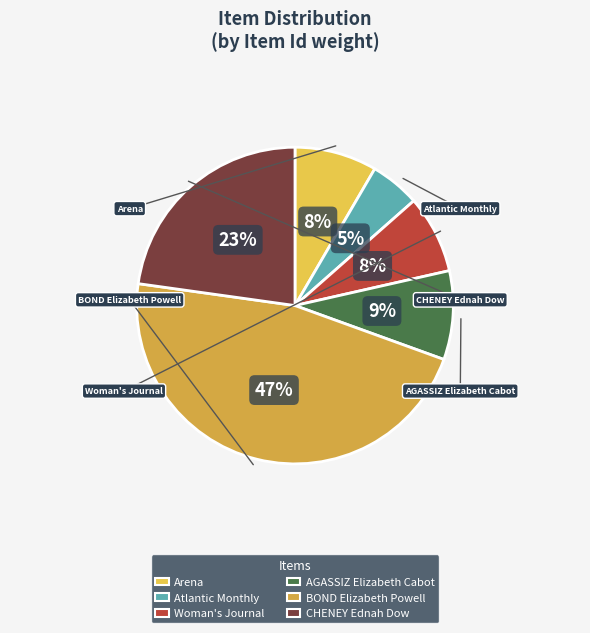

True or false: CHENEY Ednah Dow accounts for 23% of the total.

True